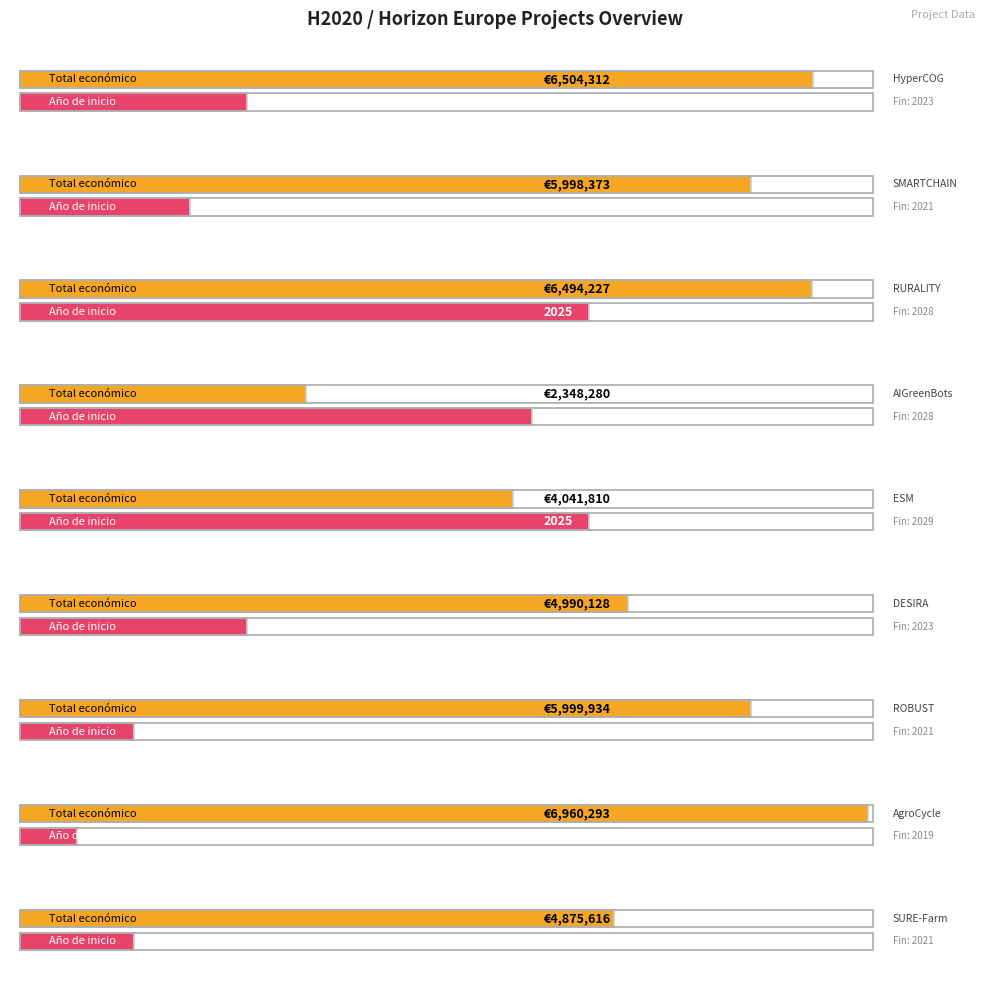

Which series has the widest spread of values?

Total económico